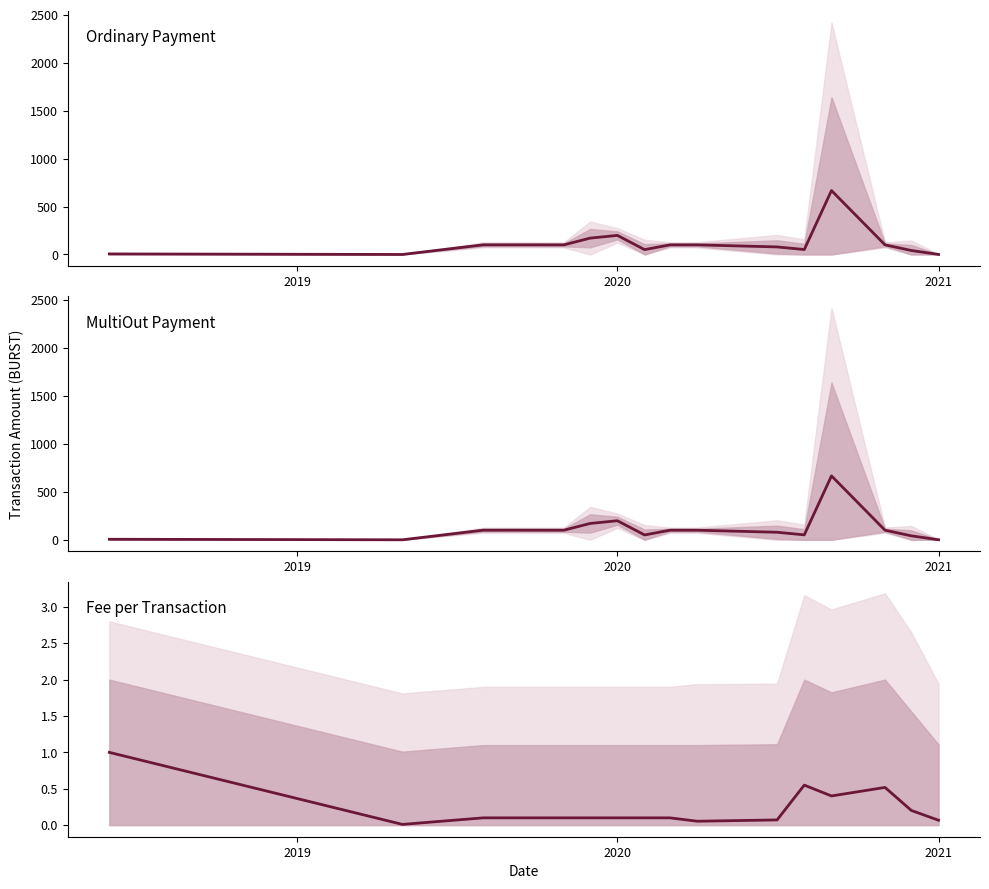

How many lines are shown in the chart?

1